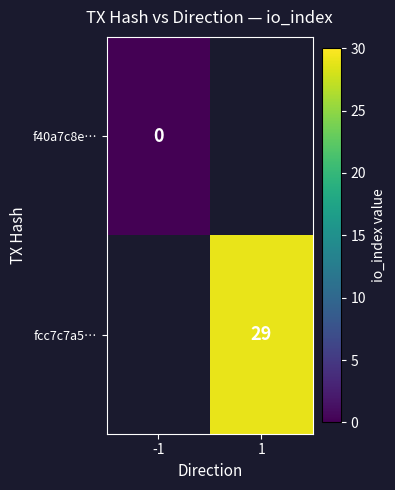

The fcc7c7a5… series shows 29 at 1. True or false?

True